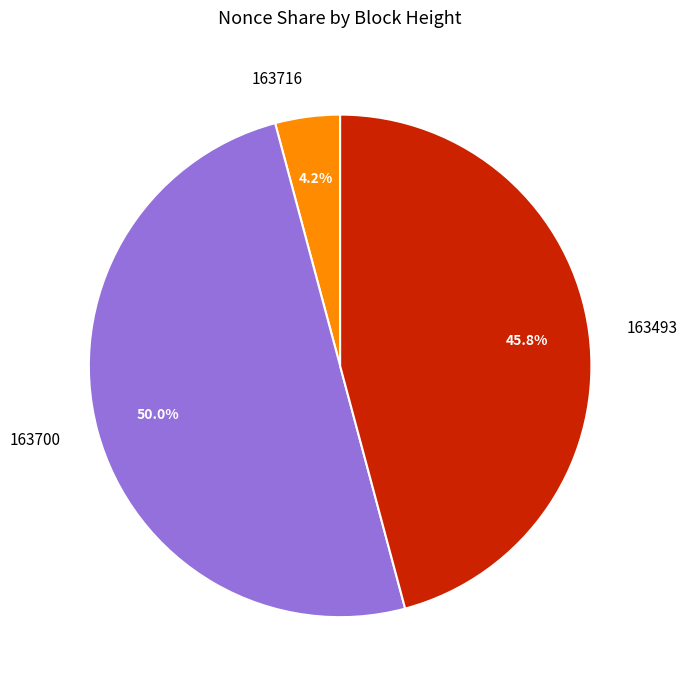

Combined, what portion of the pie is 163493 and 163716?

50.0%